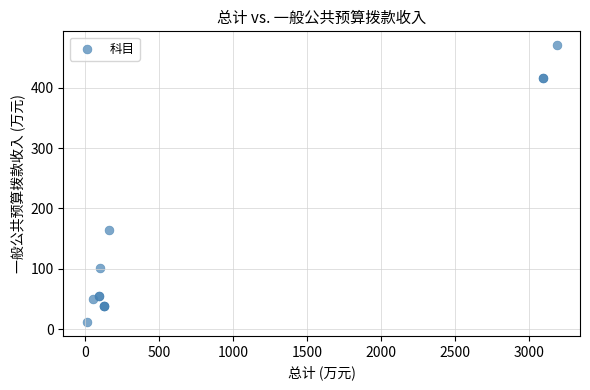

What Y value in the scatter plot is closest to 241?

163.7